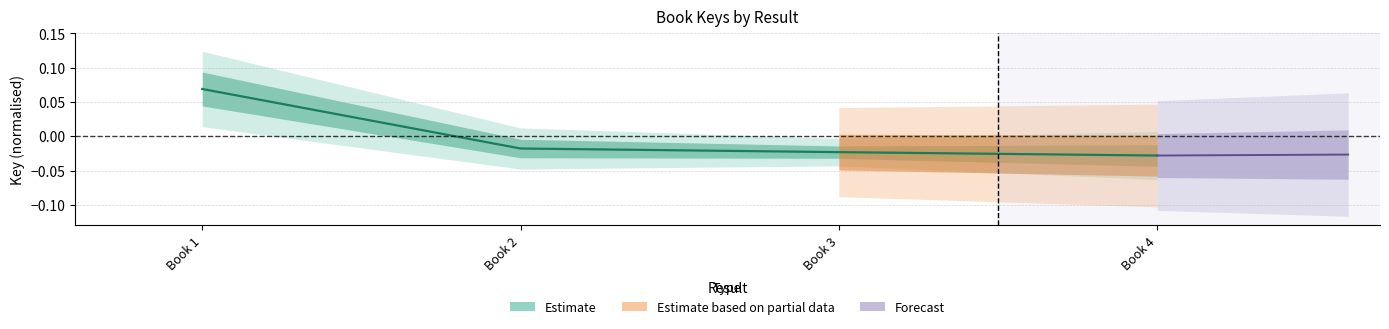

True or false: the data has more than 0 interior local peaks.

False